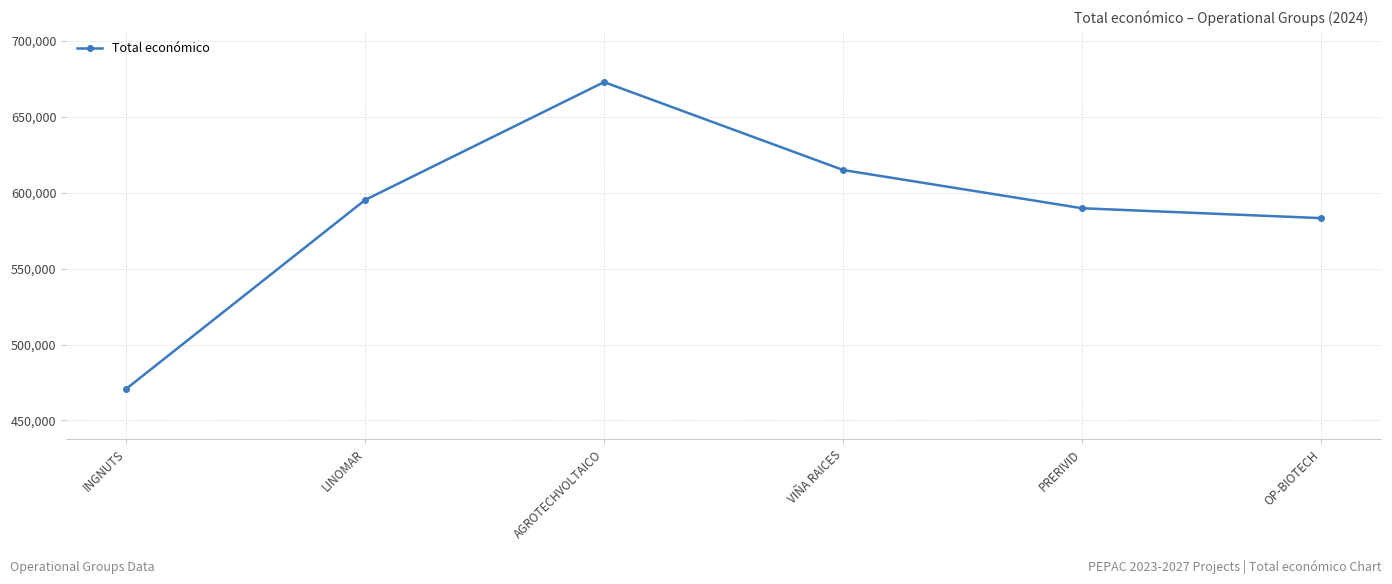

How many points are higher than both their immediate neighbors (excluding endpoints)?

1